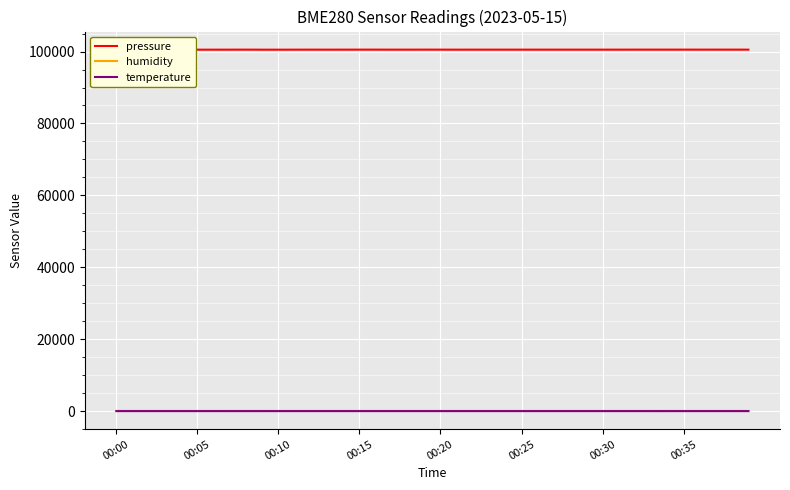

The pressure series shows 28907.1 at 26. True or false?

False